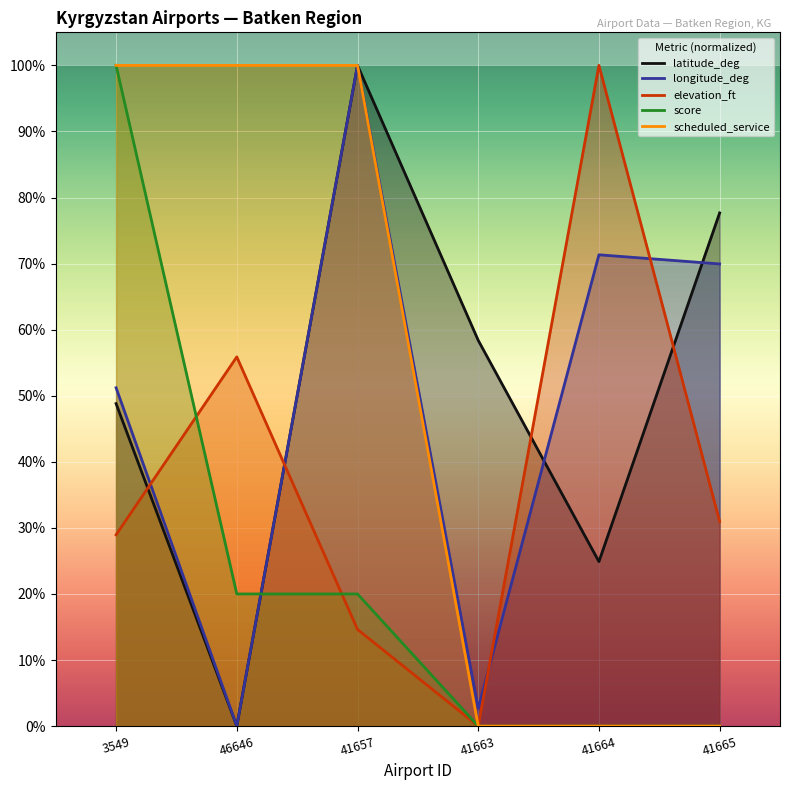

What is the difference between the maximum and minimum values in the longitude_deg series?

1.0